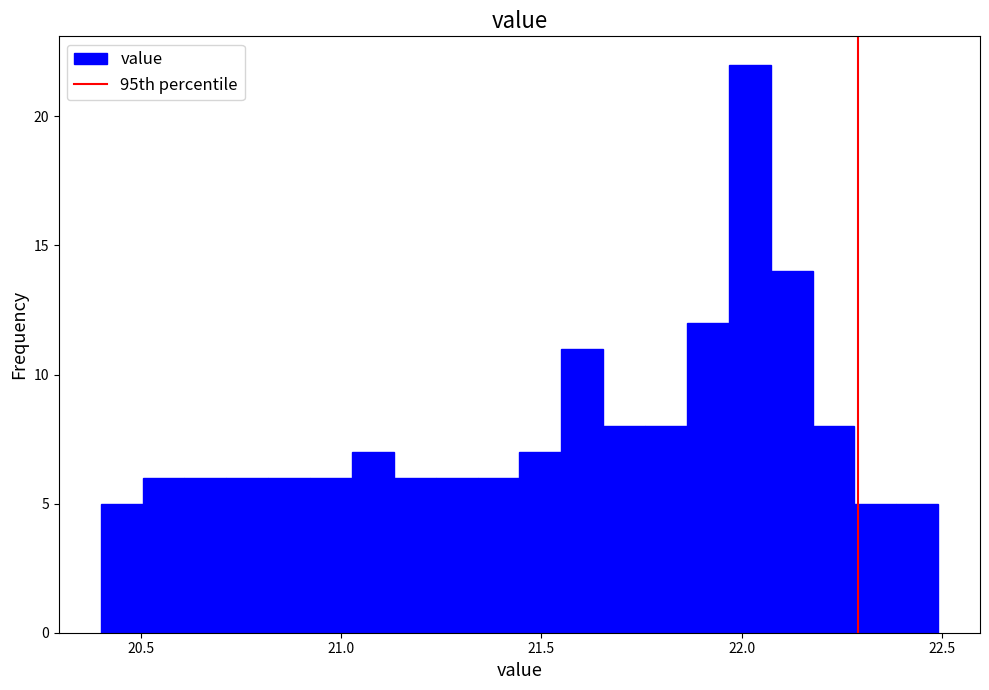

Around what value on the x-axis is the tallest bar? Give the approximate position of its centre, as read against the axis.

22.00